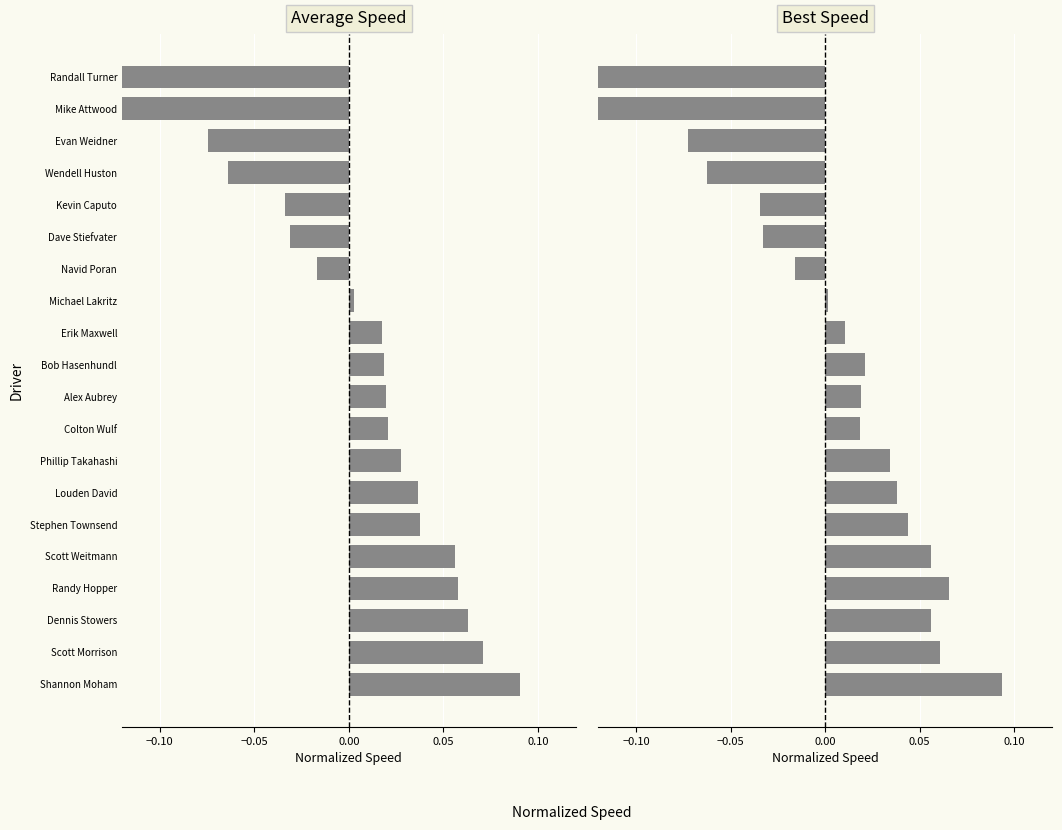

Reading left to right, list all the values displayed in this chart.

Average Speed: 0.1	0.1	0.1	0.1	0.1	0.0	0.0	0.0	0.0	0.0	0.0	0.0	0.0	-0.0	-0.0	-0.0	-0.1	-0.1	-0.1	-0.2
Best Speed: 0.1	0.1	0.1	0.1	0.1	0.0	0.0	0.0	0.0	0.0	0.0	0.0	0.0	-0.0	-0.0	-0.0	-0.1	-0.1	-0.1	-0.2